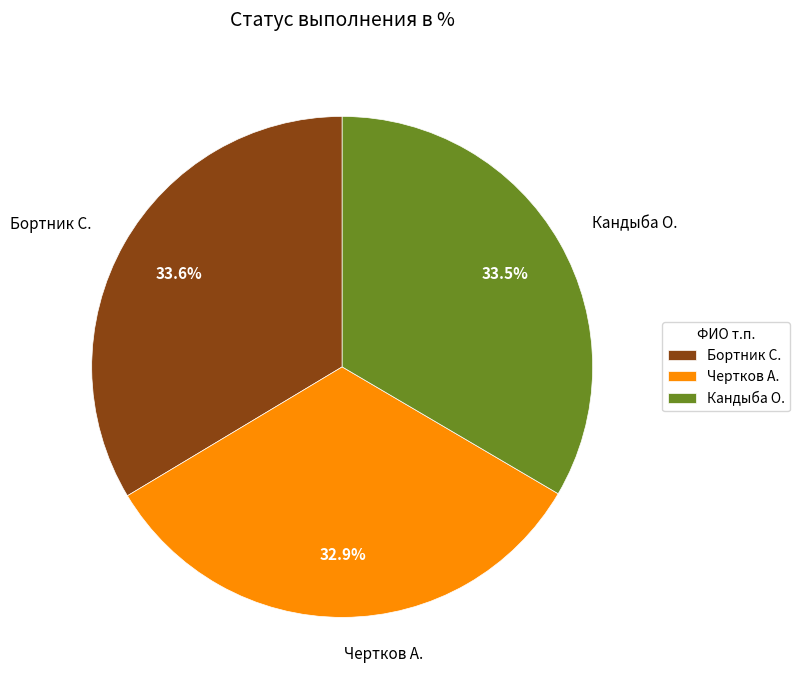

True or false: Бортник С. accounts for 46% of the total.

False